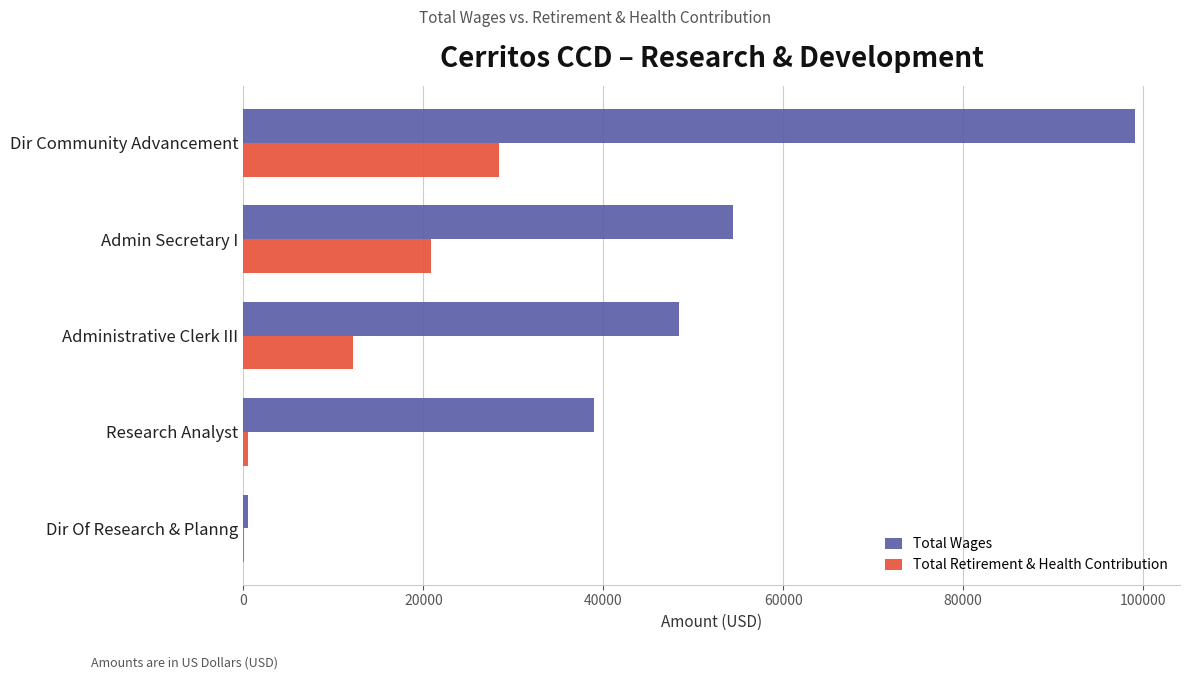

What is the maximum value shown in the chart?

99143